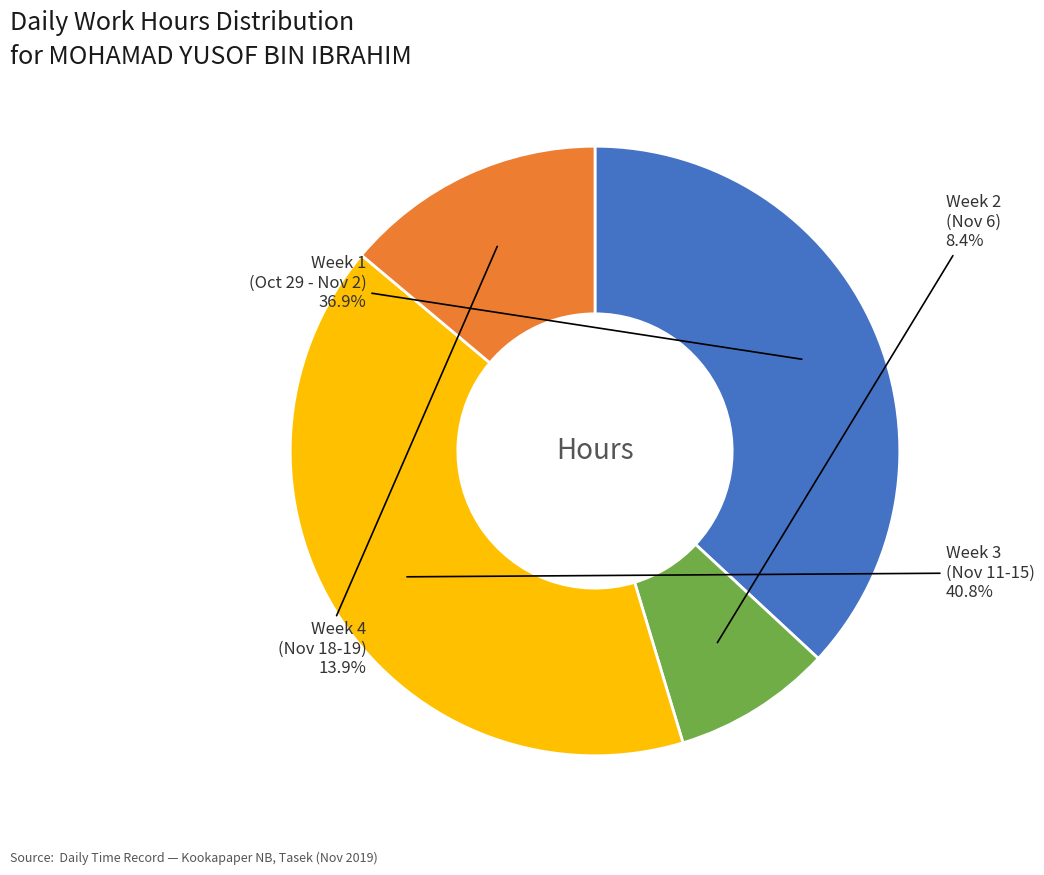

To the nearest percent, what is the difference between the largest and smallest slice percentages?

32%